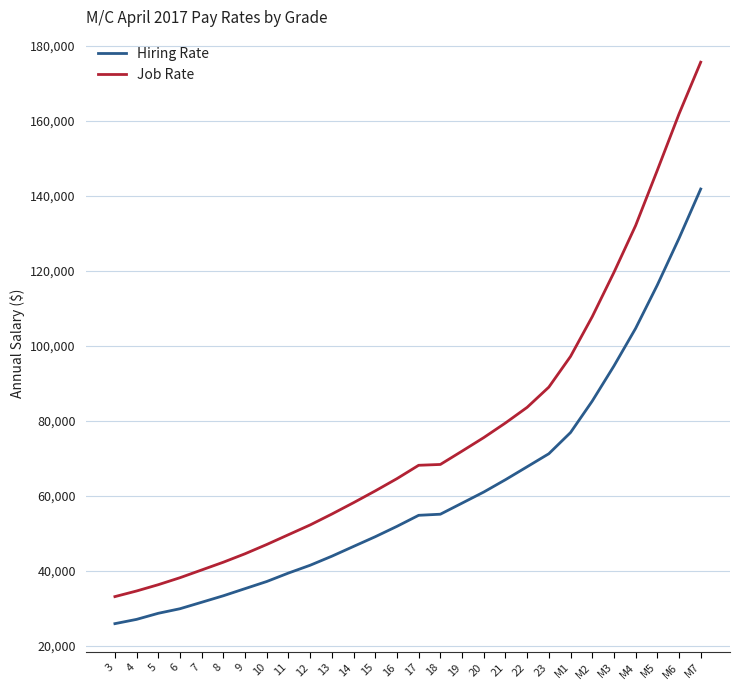

Rank the series at 10 from highest to lowest value.

Job Rate, Hiring Rate